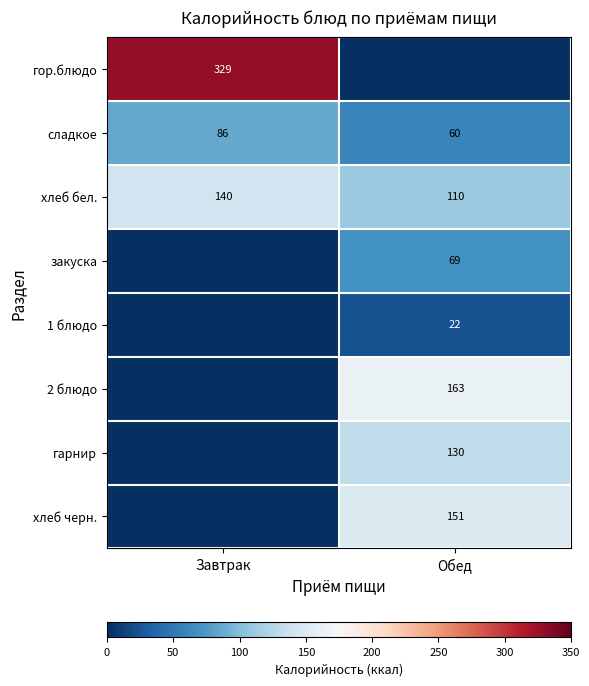

List the labels in order of сладкое value, smallest first.

Обед, Завтрак